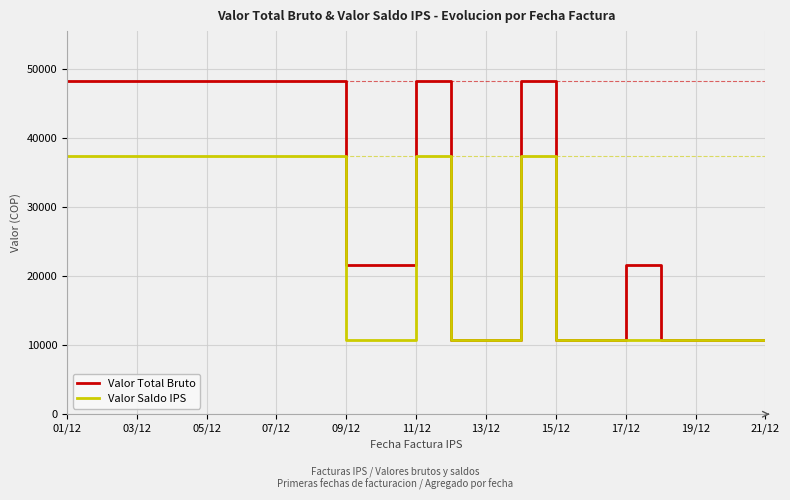

What is the difference between the second highest and minimum values in the Valor Saldo IPS series?

26600